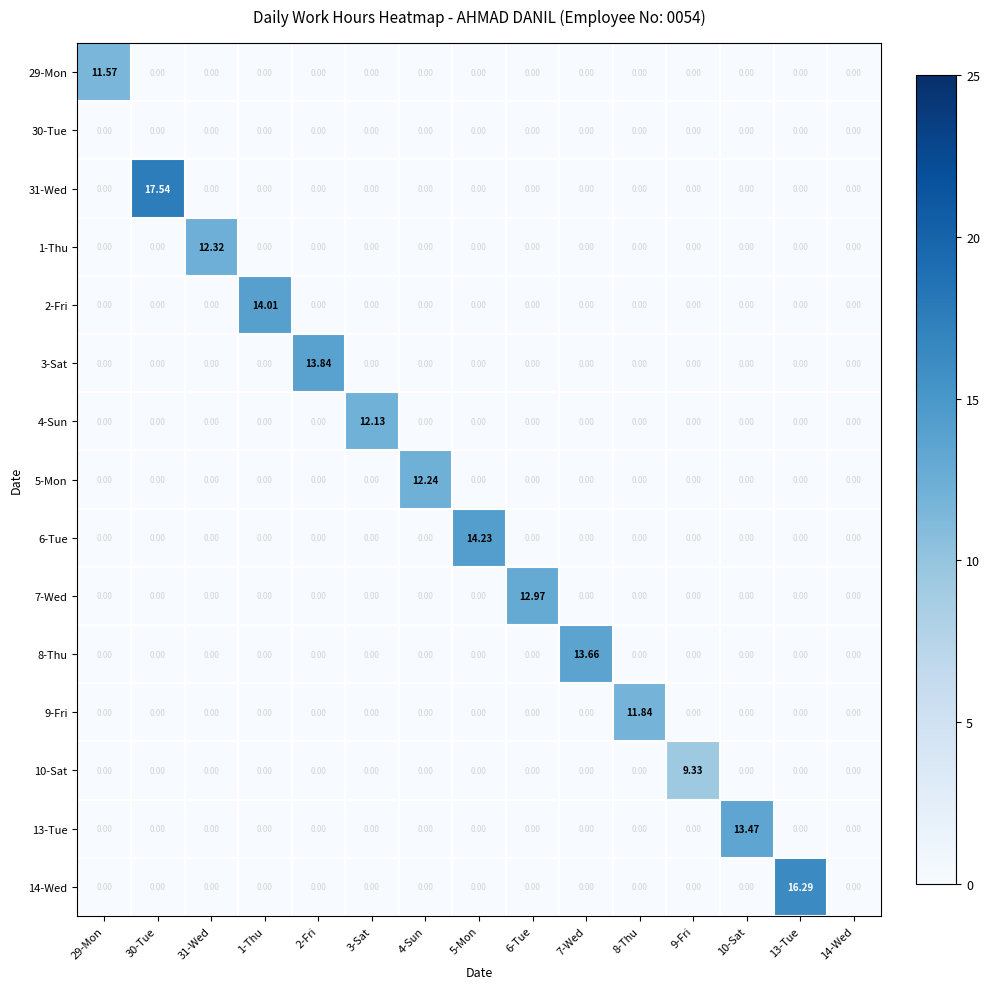

Reading left to right, extract all data points from this chart.

29-Mon: 29-Mon=11.6	30-Tue=0.0	31-Wed=0.0	1-Thu=0.0	2-Fri=0.0	3-Sat=0.0	4-Sun=0.0	5-Mon=0.0	6-Tue=0.0	7-Wed=0.0	8-Thu=0.0	9-Fri=0.0	10-Sat=0.0	13-Tue=0.0	14-Wed=0.0
30-Tue: 29-Mon=0.0	30-Tue=0.0	31-Wed=0.0	1-Thu=0.0	2-Fri=0.0	3-Sat=0.0	4-Sun=0.0	5-Mon=0.0	6-Tue=0.0	7-Wed=0.0	8-Thu=0.0	9-Fri=0.0	10-Sat=0.0	13-Tue=0.0	14-Wed=0.0
31-Wed: 29-Mon=0.0	30-Tue=17.5	31-Wed=0.0	1-Thu=0.0	2-Fri=0.0	3-Sat=0.0	4-Sun=0.0	5-Mon=0.0	6-Tue=0.0	7-Wed=0.0	8-Thu=0.0	9-Fri=0.0	10-Sat=0.0	13-Tue=0.0	14-Wed=0.0
1-Thu: 29-Mon=0.0	30-Tue=0.0	31-Wed=12.3	1-Thu=0.0	2-Fri=0.0	3-Sat=0.0	4-Sun=0.0	5-Mon=0.0	6-Tue=0.0	7-Wed=0.0	8-Thu=0.0	9-Fri=0.0	10-Sat=0.0	13-Tue=0.0	14-Wed=0.0
2-Fri: 29-Mon=0.0	30-Tue=0.0	31-Wed=0.0	1-Thu=14.0	2-Fri=0.0	3-Sat=0.0	4-Sun=0.0	5-Mon=0.0	6-Tue=0.0	7-Wed=0.0	8-Thu=0.0	9-Fri=0.0	10-Sat=0.0	13-Tue=0.0	14-Wed=0.0
3-Sat: 29-Mon=0.0	30-Tue=0.0	31-Wed=0.0	1-Thu=0.0	2-Fri=13.8	3-Sat=0.0	4-Sun=0.0	5-Mon=0.0	6-Tue=0.0	7-Wed=0.0	8-Thu=0.0	9-Fri=0.0	10-Sat=0.0	13-Tue=0.0	14-Wed=0.0
4-Sun: 29-Mon=0.0	30-Tue=0.0	31-Wed=0.0	1-Thu=0.0	2-Fri=0.0	3-Sat=12.1	4-Sun=0.0	5-Mon=0.0	6-Tue=0.0	7-Wed=0.0	8-Thu=0.0	9-Fri=0.0	10-Sat=0.0	13-Tue=0.0	14-Wed=0.0
5-Mon: 29-Mon=0.0	30-Tue=0.0	31-Wed=0.0	1-Thu=0.0	2-Fri=0.0	3-Sat=0.0	4-Sun=12.2	5-Mon=0.0	6-Tue=0.0	7-Wed=0.0	8-Thu=0.0	9-Fri=0.0	10-Sat=0.0	13-Tue=0.0	14-Wed=0.0
6-Tue: 29-Mon=0.0	30-Tue=0.0	31-Wed=0.0	1-Thu=0.0	2-Fri=0.0	3-Sat=0.0	4-Sun=0.0	5-Mon=14.2	6-Tue=0.0	7-Wed=0.0	8-Thu=0.0	9-Fri=0.0	10-Sat=0.0	13-Tue=0.0	14-Wed=0.0
7-Wed: 29-Mon=0.0	30-Tue=0.0	31-Wed=0.0	1-Thu=0.0	2-Fri=0.0	3-Sat=0.0	4-Sun=0.0	5-Mon=0.0	6-Tue=13.0	7-Wed=0.0	8-Thu=0.0	9-Fri=0.0	10-Sat=0.0	13-Tue=0.0	14-Wed=0.0
8-Thu: 29-Mon=0.0	30-Tue=0.0	31-Wed=0.0	1-Thu=0.0	2-Fri=0.0	3-Sat=0.0	4-Sun=0.0	5-Mon=0.0	6-Tue=0.0	7-Wed=13.7	8-Thu=0.0	9-Fri=0.0	10-Sat=0.0	13-Tue=0.0	14-Wed=0.0
9-Fri: 29-Mon=0.0	30-Tue=0.0	31-Wed=0.0	1-Thu=0.0	2-Fri=0.0	3-Sat=0.0	4-Sun=0.0	5-Mon=0.0	6-Tue=0.0	7-Wed=0.0	8-Thu=11.8	9-Fri=0.0	10-Sat=0.0	13-Tue=0.0	14-Wed=0.0
10-Sat: 29-Mon=0.0	30-Tue=0.0	31-Wed=0.0	1-Thu=0.0	2-Fri=0.0	3-Sat=0.0	4-Sun=0.0	5-Mon=0.0	6-Tue=0.0	7-Wed=0.0	8-Thu=0.0	9-Fri=9.3	10-Sat=0.0	13-Tue=0.0	14-Wed=0.0
13-Tue: 29-Mon=0.0	30-Tue=0.0	31-Wed=0.0	1-Thu=0.0	2-Fri=0.0	3-Sat=0.0	4-Sun=0.0	5-Mon=0.0	6-Tue=0.0	7-Wed=0.0	8-Thu=0.0	9-Fri=0.0	10-Sat=13.5	13-Tue=0.0	14-Wed=0.0
14-Wed: 29-Mon=0.0	30-Tue=0.0	31-Wed=0.0	1-Thu=0.0	2-Fri=0.0	3-Sat=0.0	4-Sun=0.0	5-Mon=0.0	6-Tue=0.0	7-Wed=0.0	8-Thu=0.0	9-Fri=0.0	10-Sat=0.0	13-Tue=16.3	14-Wed=0.0